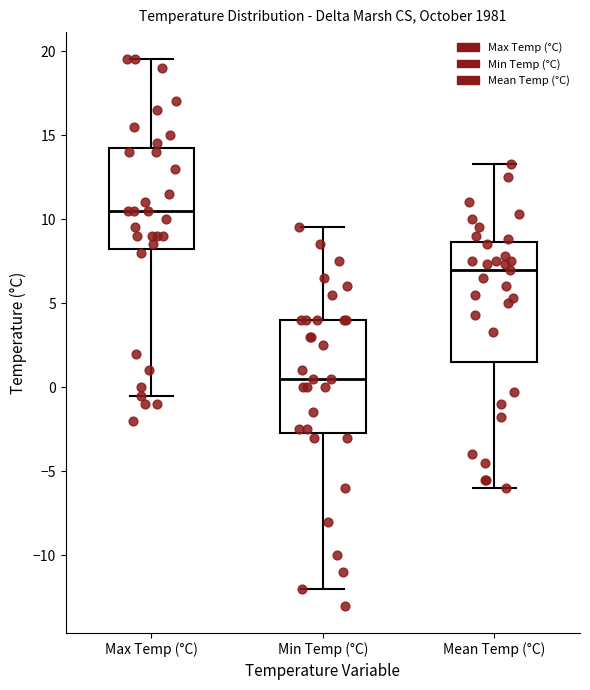

Where does the upper whisker of the box for Max Temp (°C) end on the y-axis? The values are not printed on the chart, so give them approximately, as read against the axis.

19.5